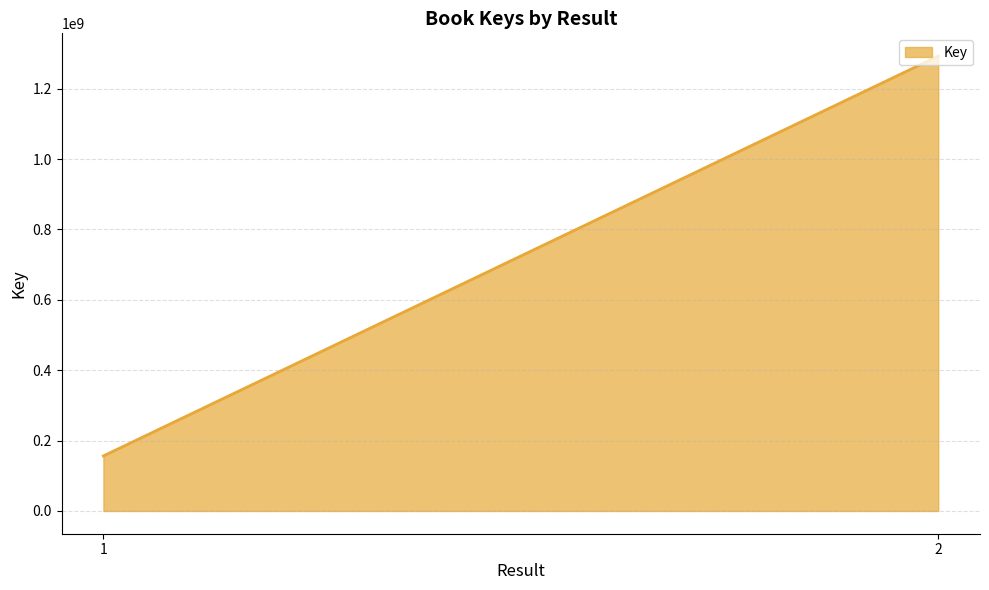

Rank the categories by value from lowest to highest.

1, 2